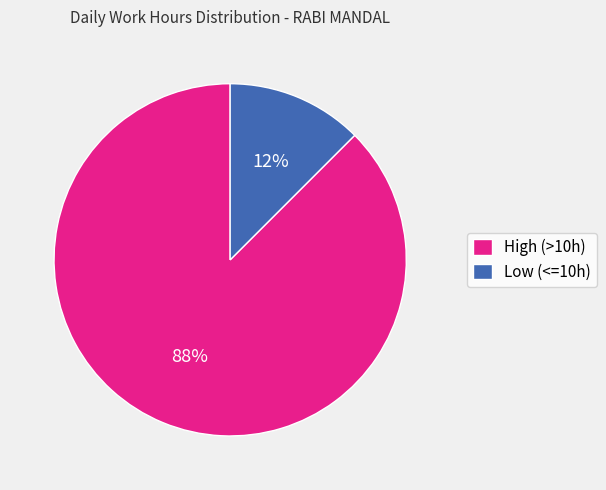

Does any single category account for the majority?

Yes